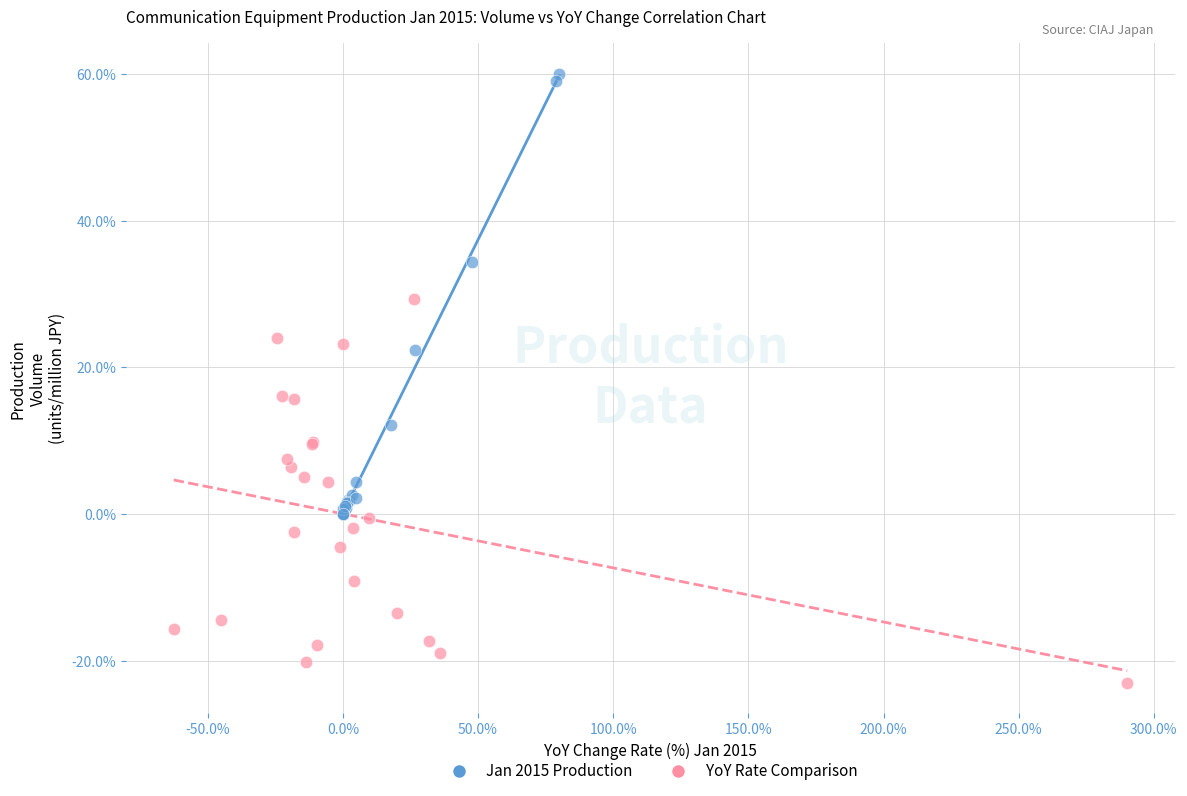

Which series has the widest spread of Y values?

Jan 2015 Production